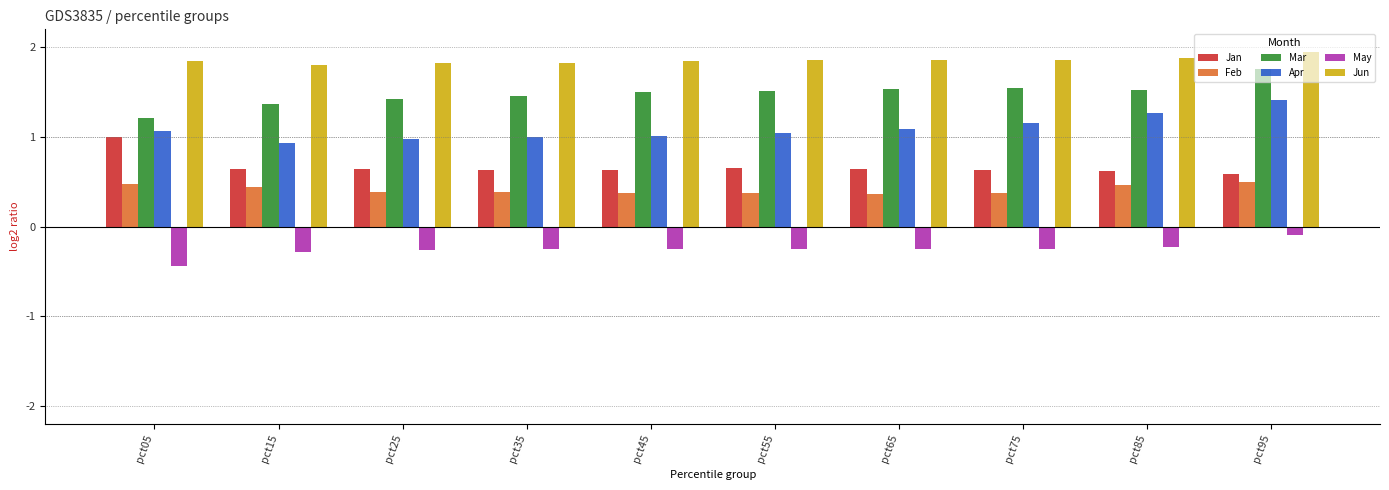

At which category is the sum across all series the highest?

pct95